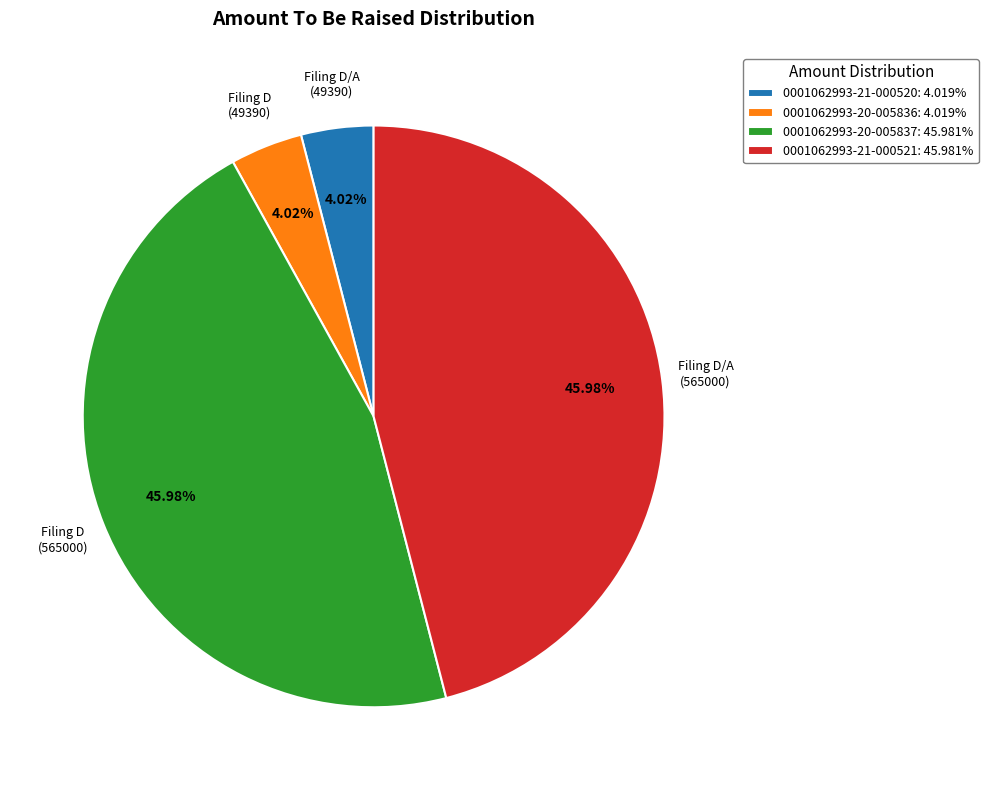

Approximately how many times larger is the value at 0001062993-20-005836 compared to 0001062993-21-000521?

0.1